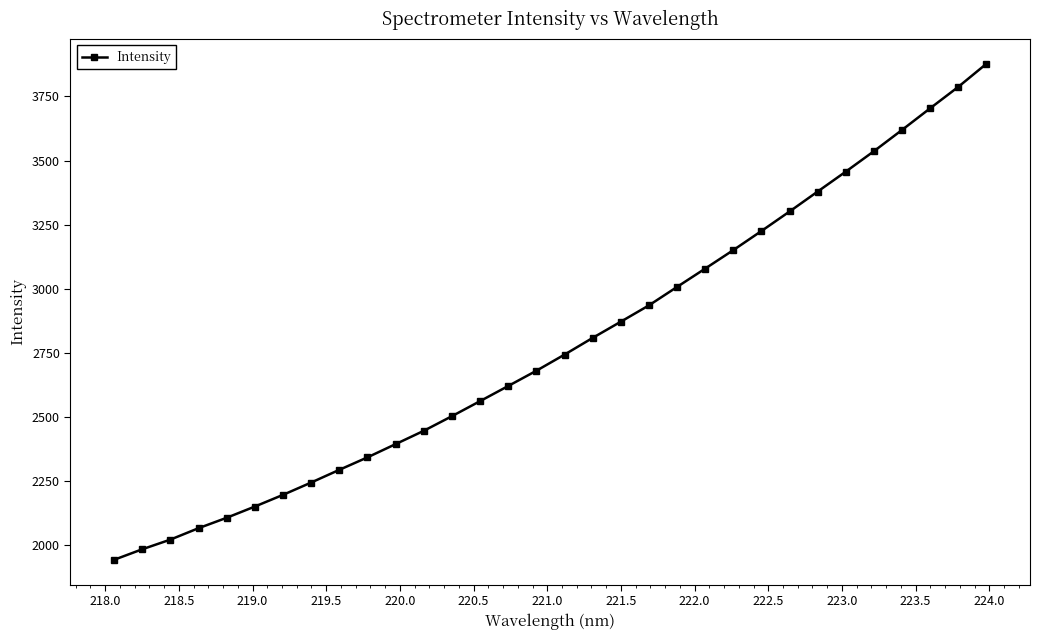

Is this an area chart (filled region under the line)?

No